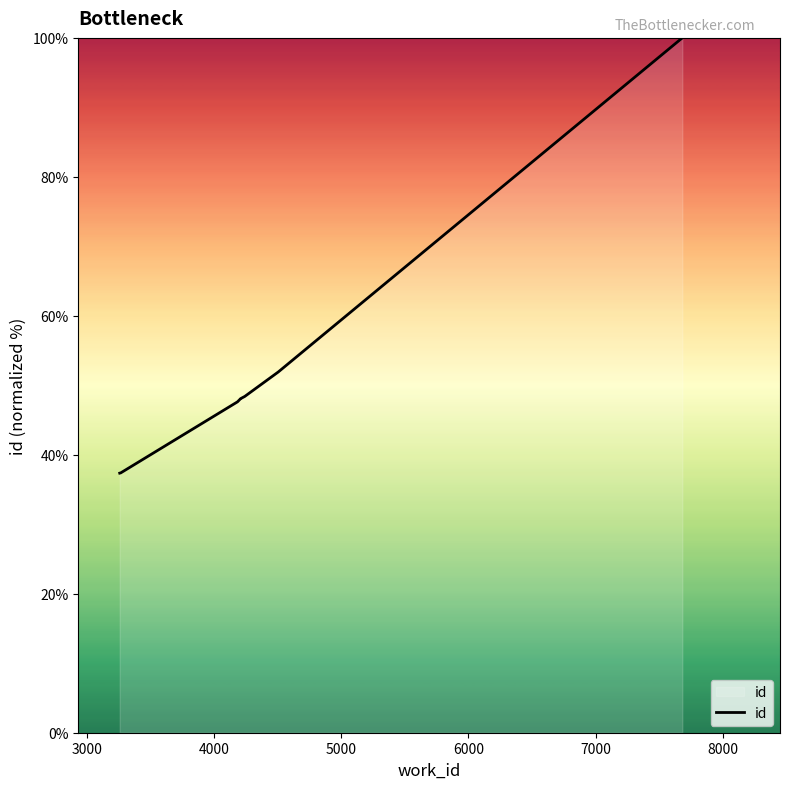

How many data points are above 48?

5